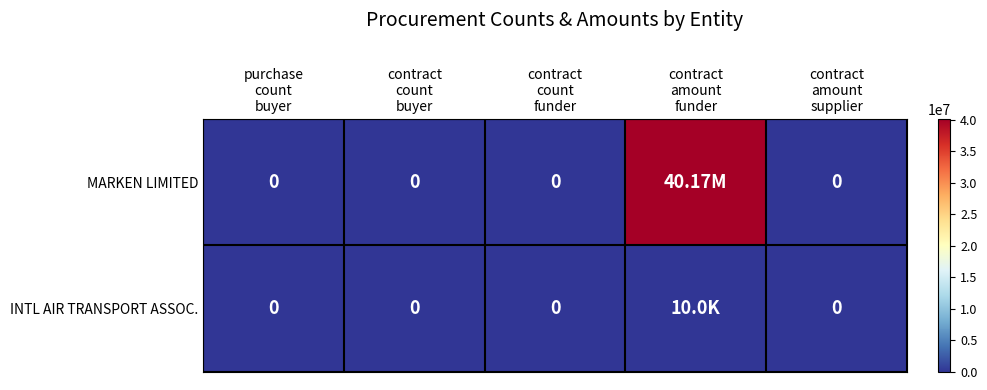

Which category has the highest value across all series?

contract
amount
funder